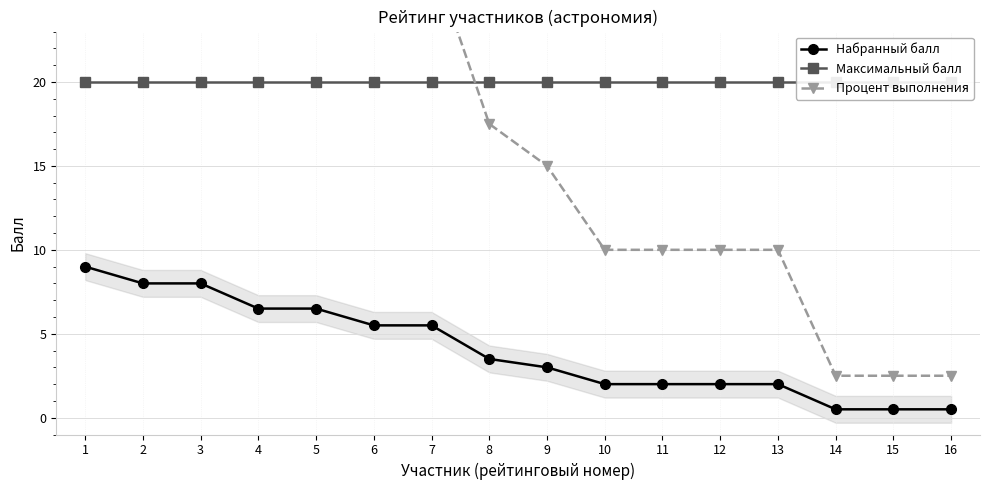

True or false: Набранный балл and Максимальный балл cross at least once.

False